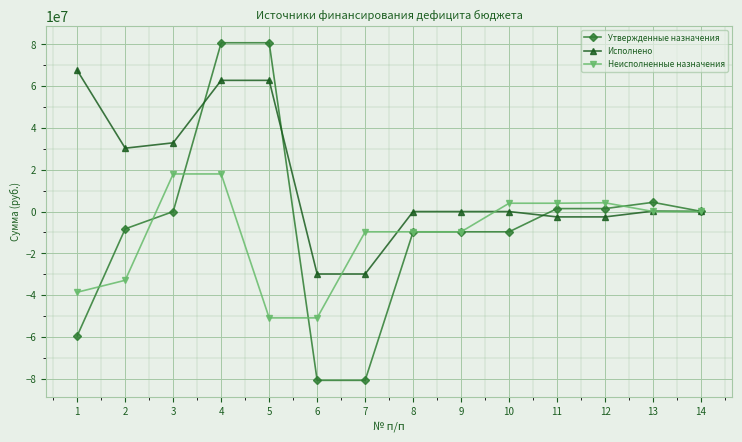

At which label is Исполнено closest to 18836164?

2